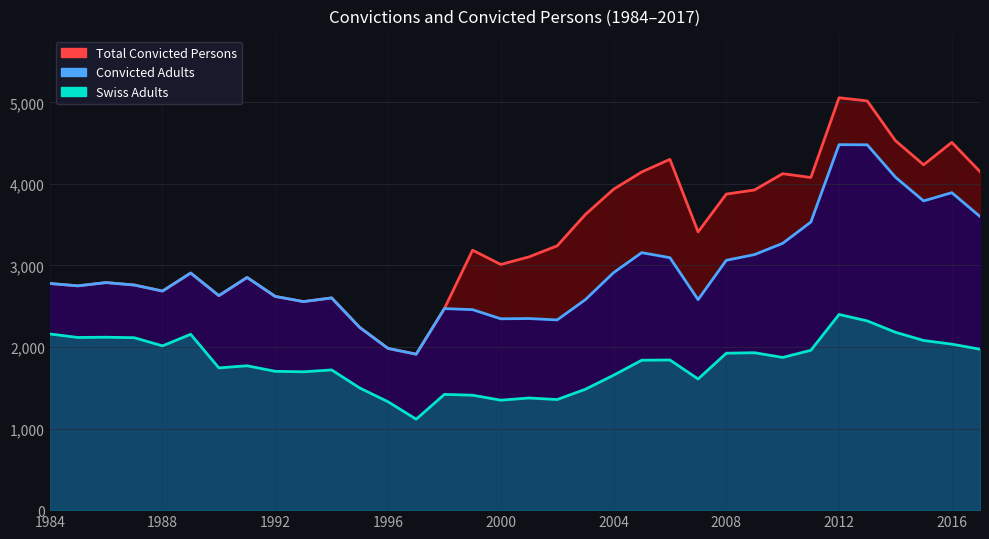

What is the average value of the Total Convicted Persons series?

3353